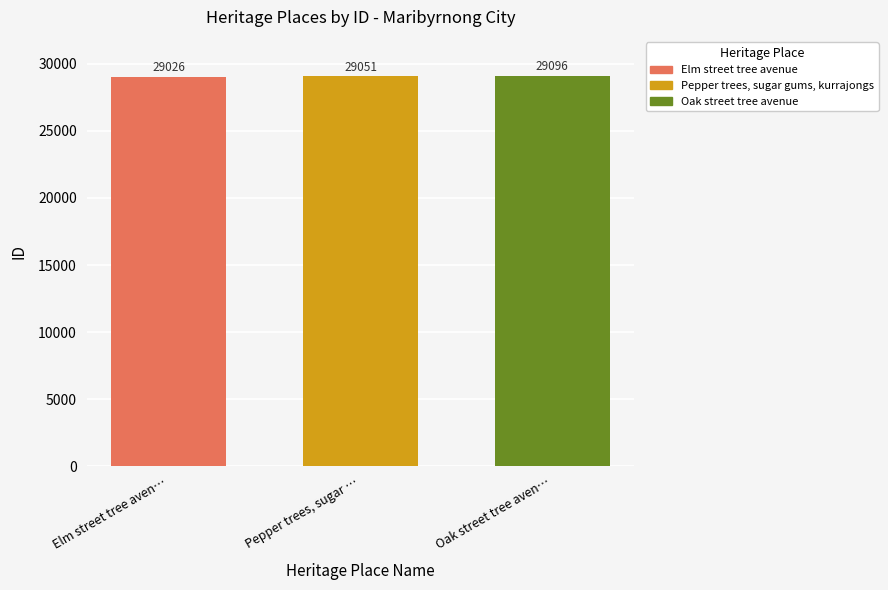

At Pepper trees, sugar …, list the series in order from largest to smallest.

Oak street tree avenue, Pepper trees, sugar gums, kurrajongs, Elm street tree avenue